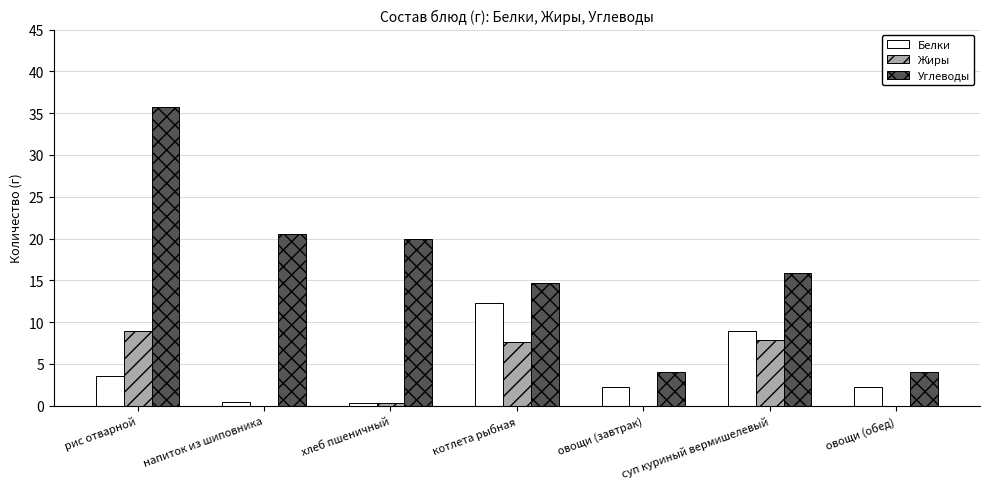

What is the difference between the Жиры values at овощи (обед) and суп куриный вермишелевый?

7.9